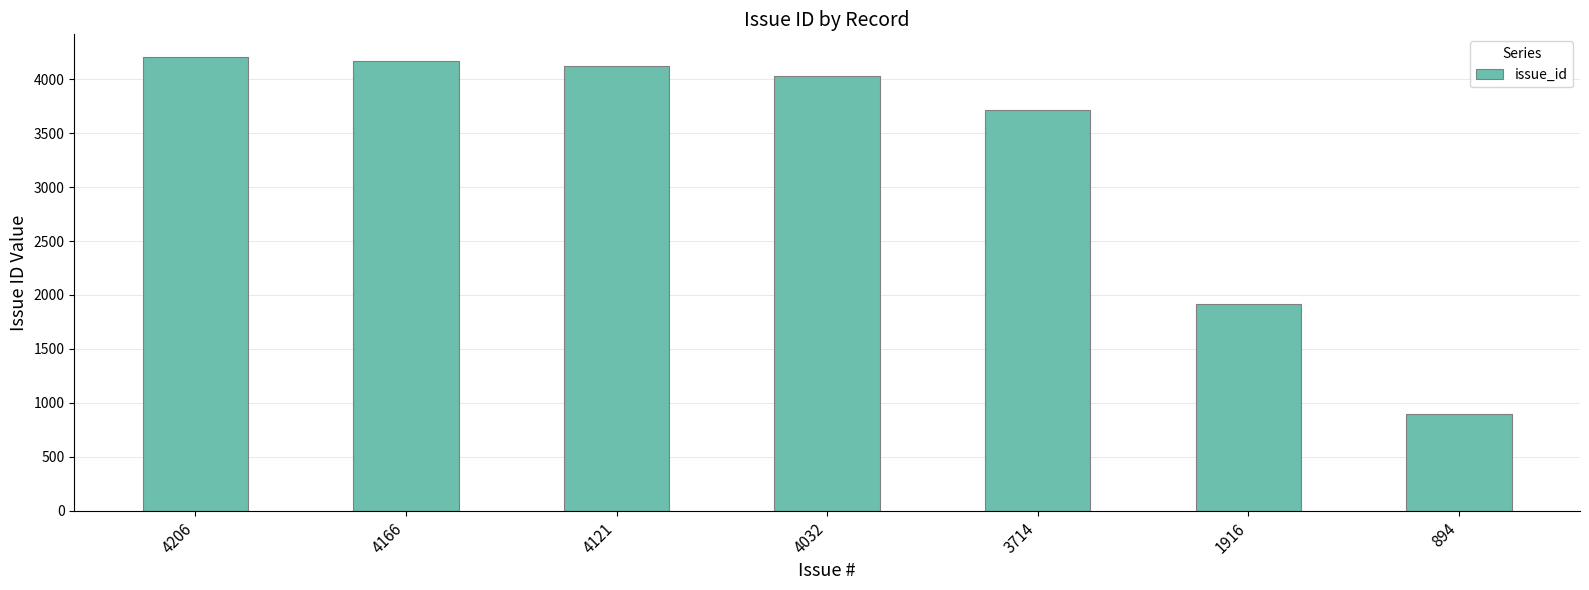

Which category has the lowest value across all series?

894